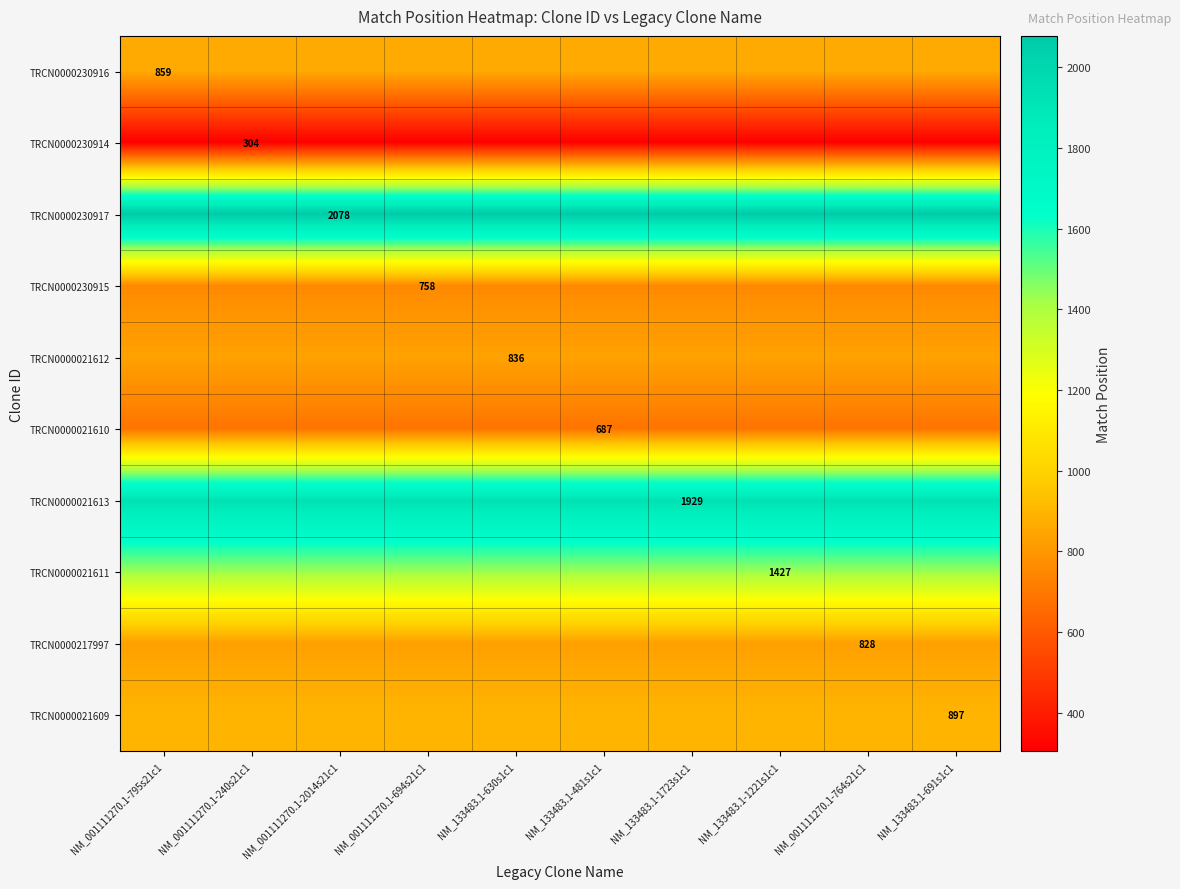

Rank the series at NM_001111270.1-240s21c1 from lowest to highest value.

TRCN0000230914, TRCN0000021610, TRCN0000230915, TRCN0000217997, TRCN0000021612, TRCN0000230916, TRCN0000021609, TRCN0000021611, TRCN0000021613, TRCN0000230917